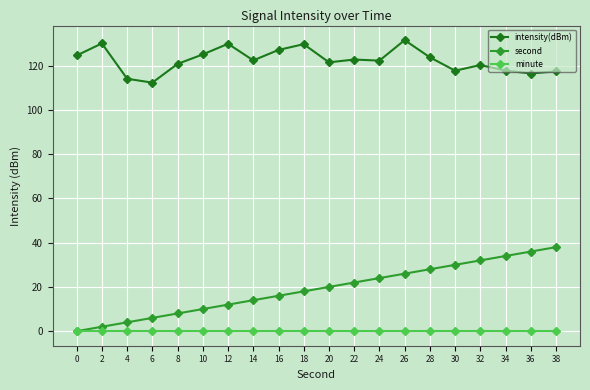

Does the chart display data point markers on the line(s)?

Yes